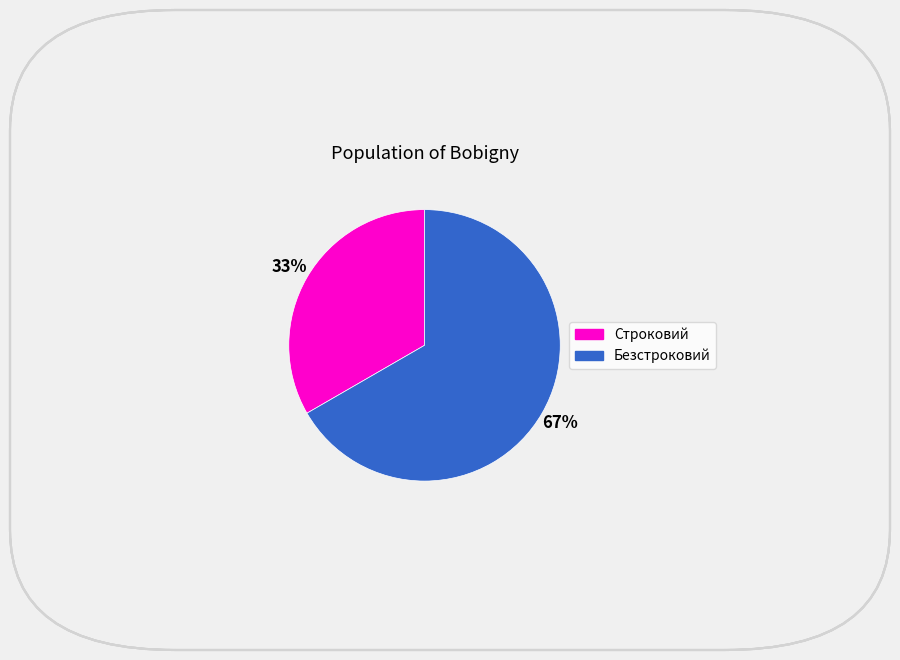

The Безстроковий slice represents 61% of the pie. True or false?

False